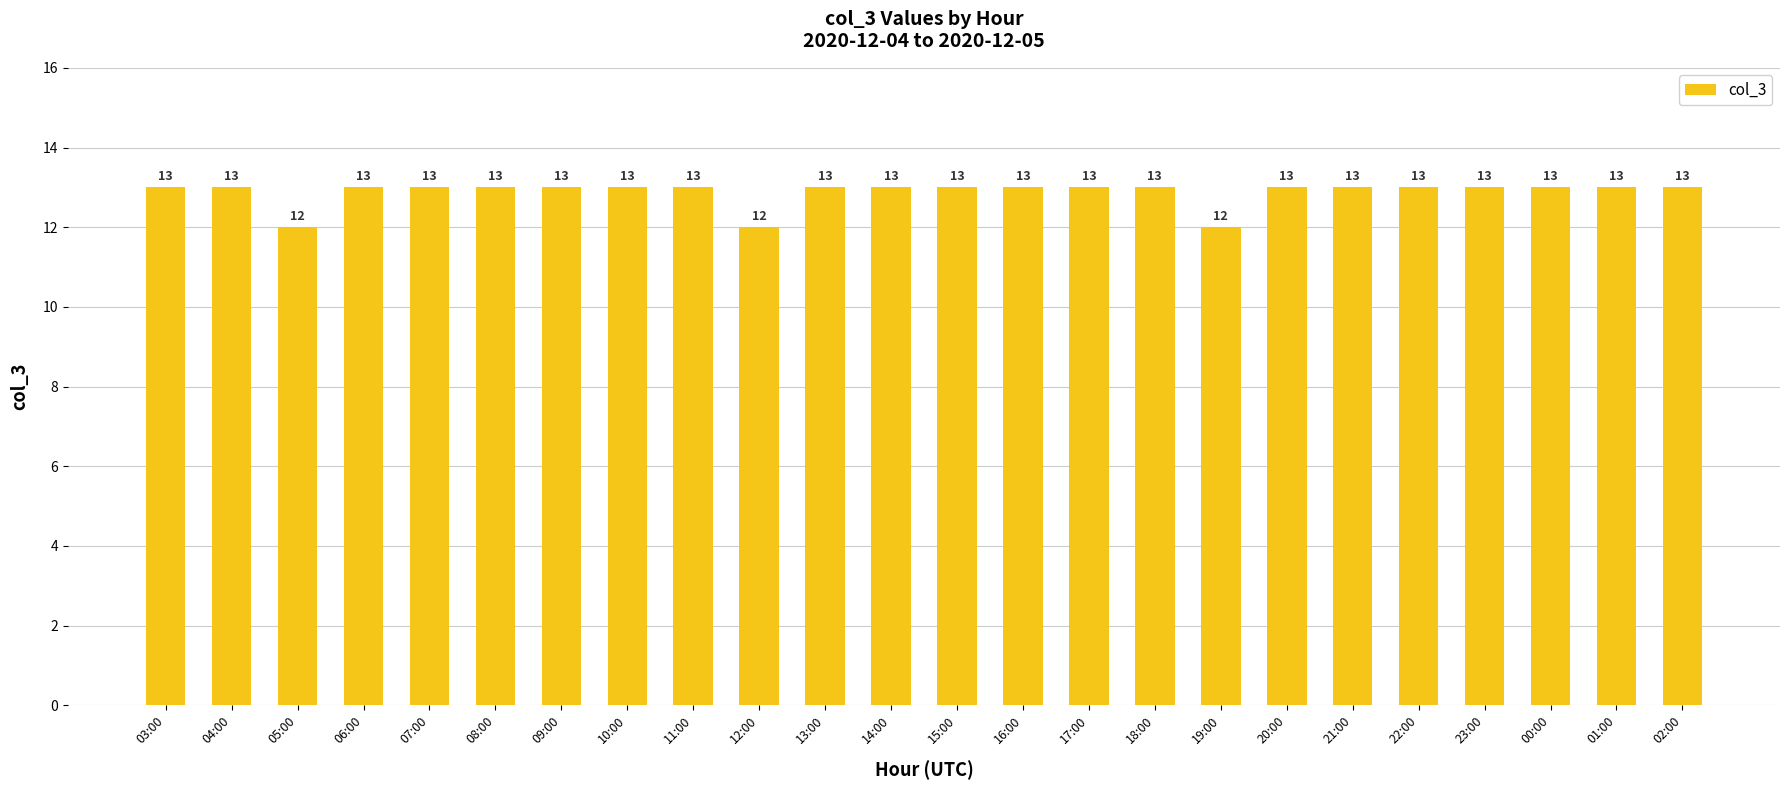

Reading left to right, extract all data points from this chart.

03:00=13	04:00=13	05:00=12	06:00=13	07:00=13	08:00=13	09:00=13	10:00=13	11:00=13	12:00=12	13:00=13	14:00=13	15:00=13	16:00=13	17:00=13	18:00=13	19:00=12	20:00=13	21:00=13	22:00=13	23:00=13	00:00=13	01:00=13	02:00=13